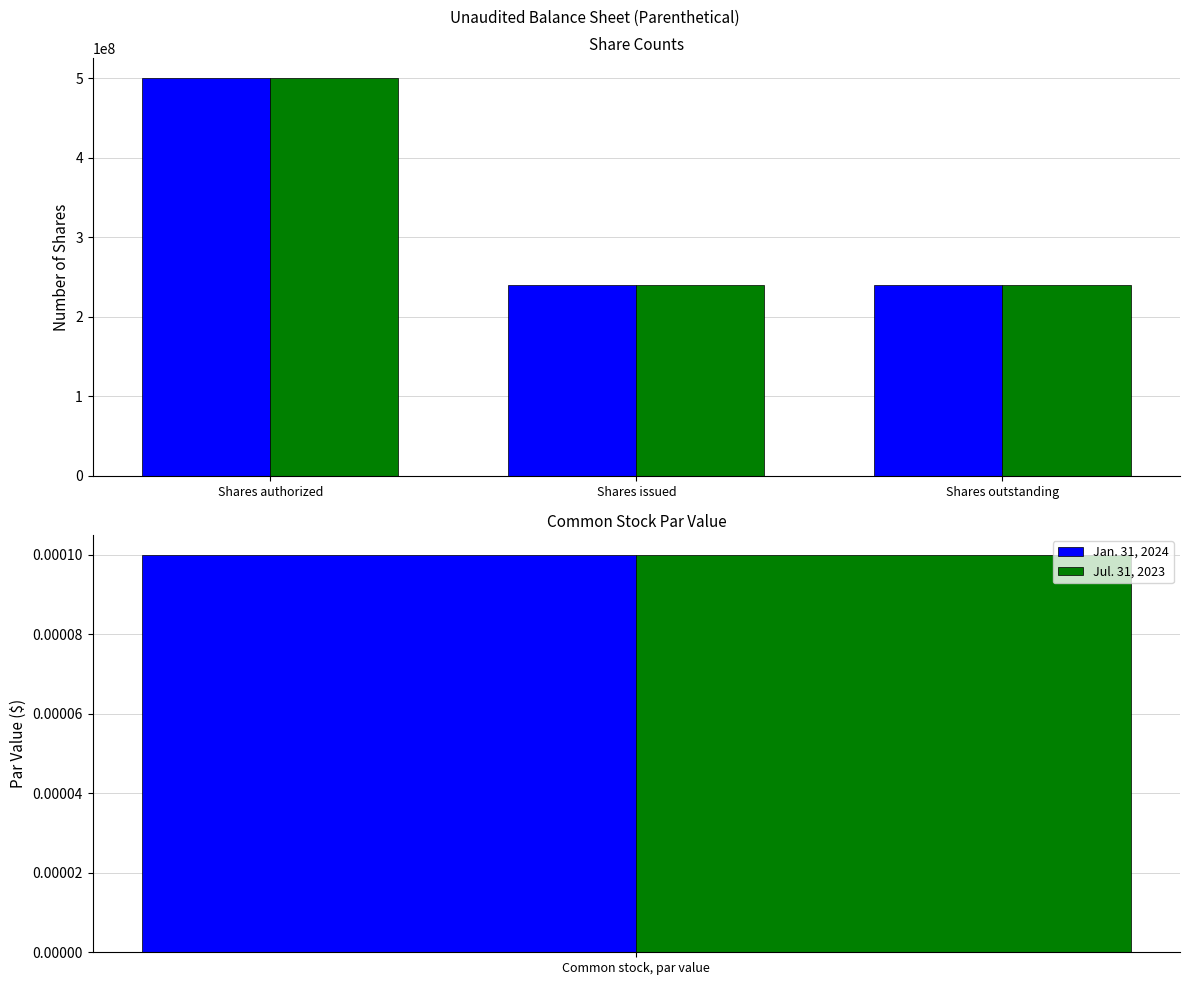

How many values in the Jan. 31, 2024 series exceed 239590000?

1